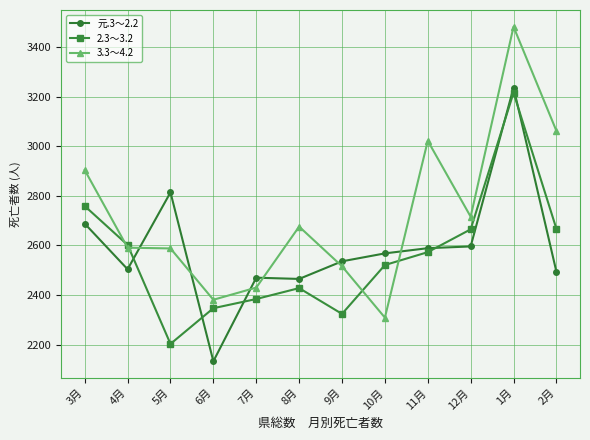

What is the minimum value shown in the chart?

2133